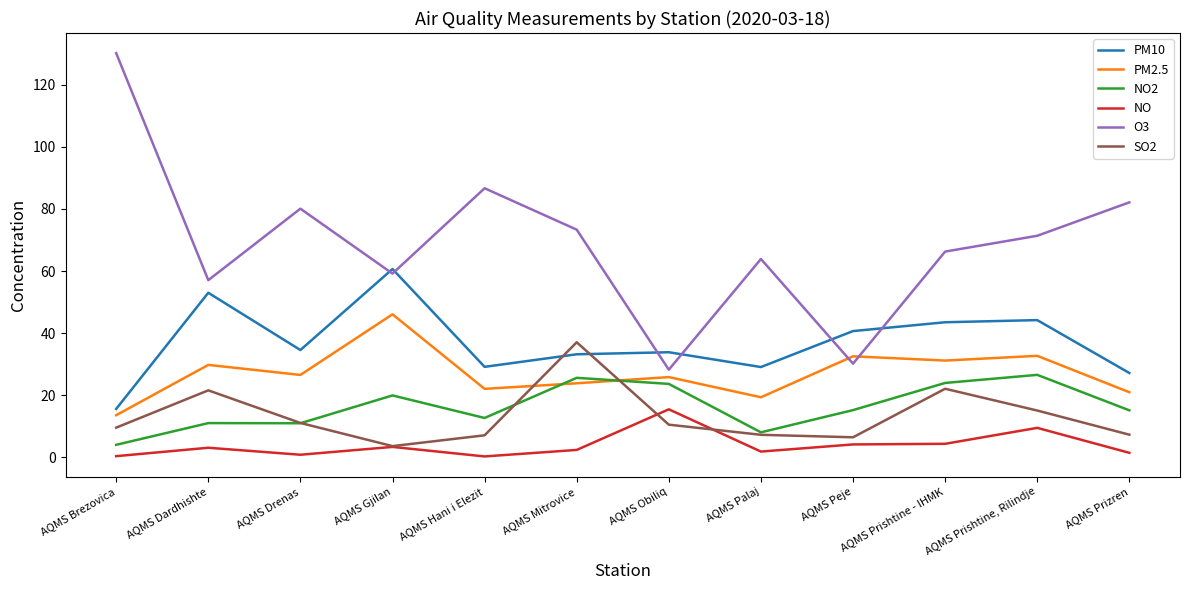

Which series ends up on top after the final intersection of PM10 and SO2?

PM10